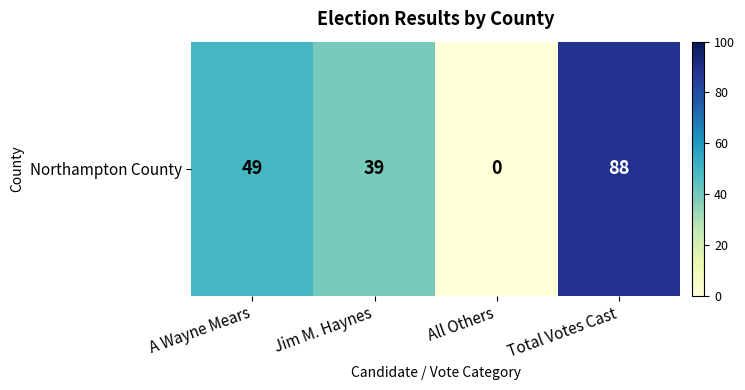

Rank the categories by value from highest to lowest.

Total Votes Cast, A Wayne Mears, Jim M. Haynes, All Others